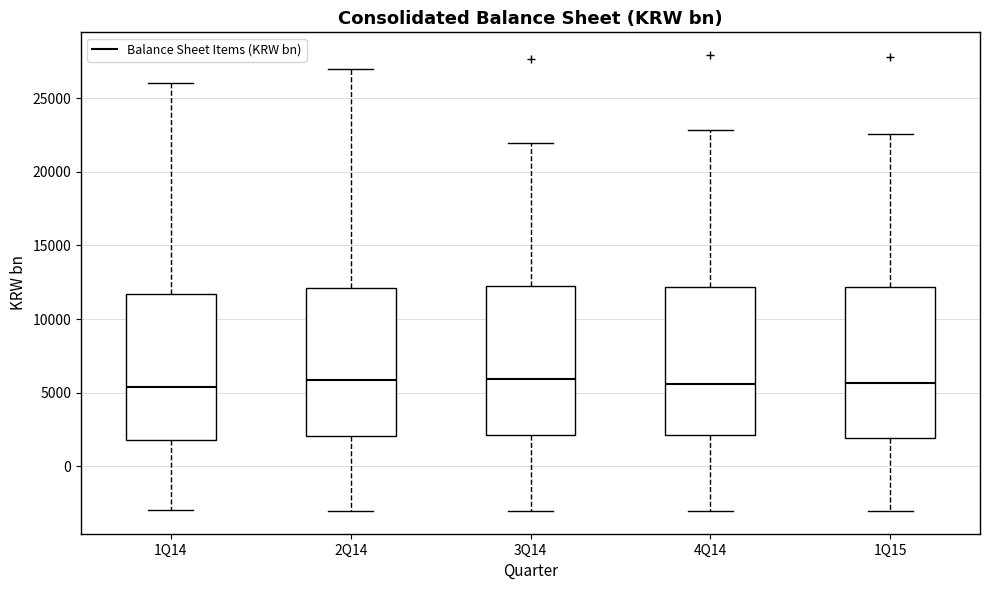

Where does the upper whisker of the box for 2Q14 end on the y-axis? The values are not printed on the chart, so give them approximately, as read against the axis.

27000